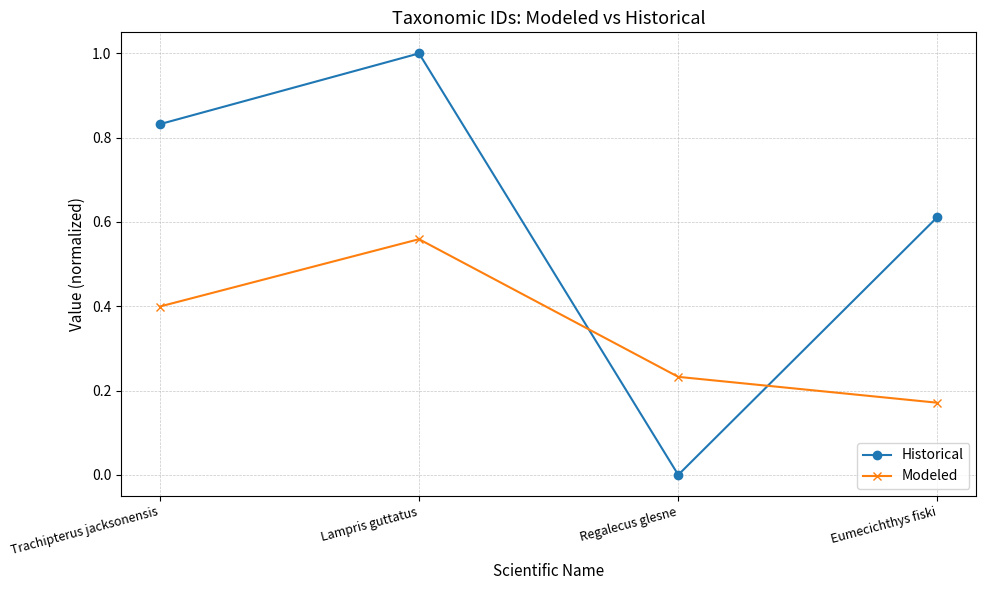

The value of Modeled at Trachipterus jacksonensis is 0.4. True or false?

True